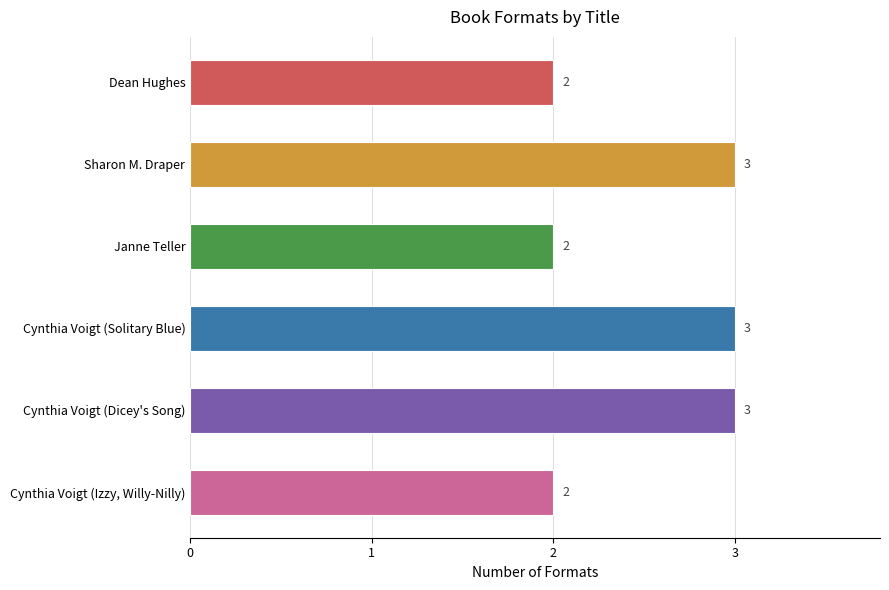

Approximately how many times larger is the value at Cynthia Voigt (Izzy, Willy-Nilly) compared to Janne Teller?

1.0